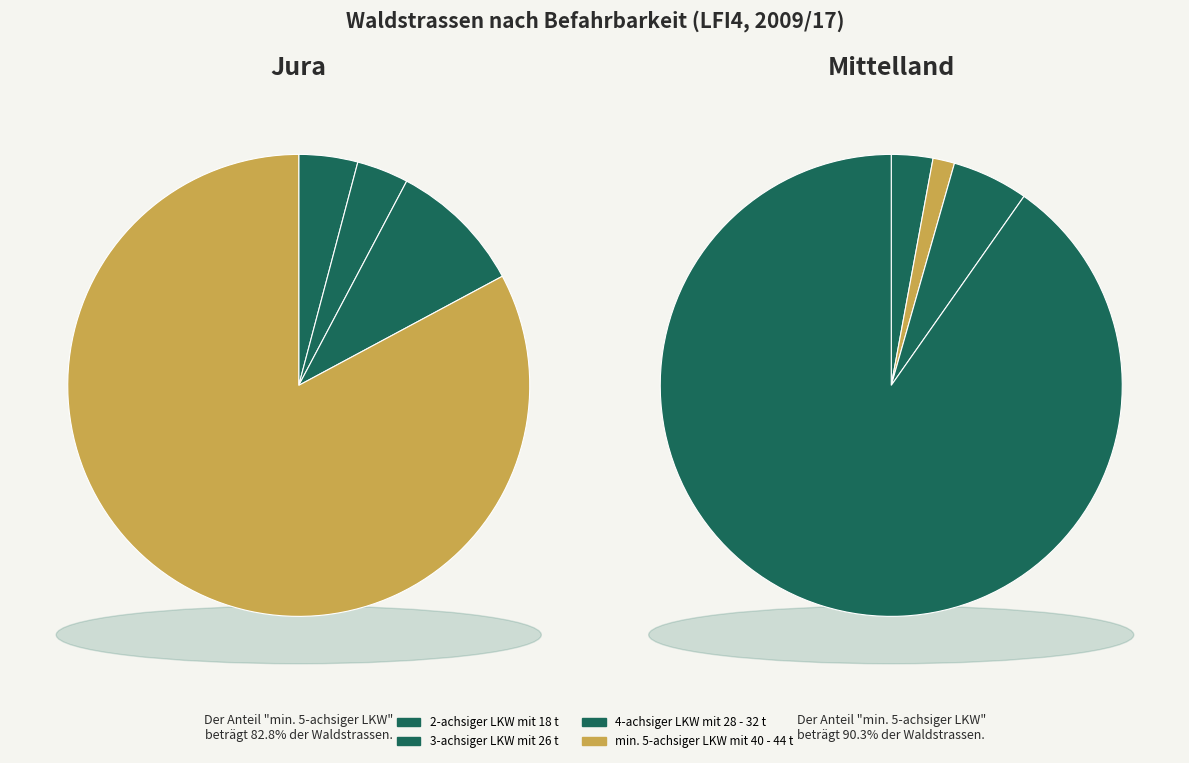

Rank the categories by value from highest to lowest.

min. 5-achsiger LKW mit 40 - 44 t, 4-achsiger LKW mit 28 - 32 t, 3-achsiger LKW mit 26 t, 2-achsiger LKW mit 18 t